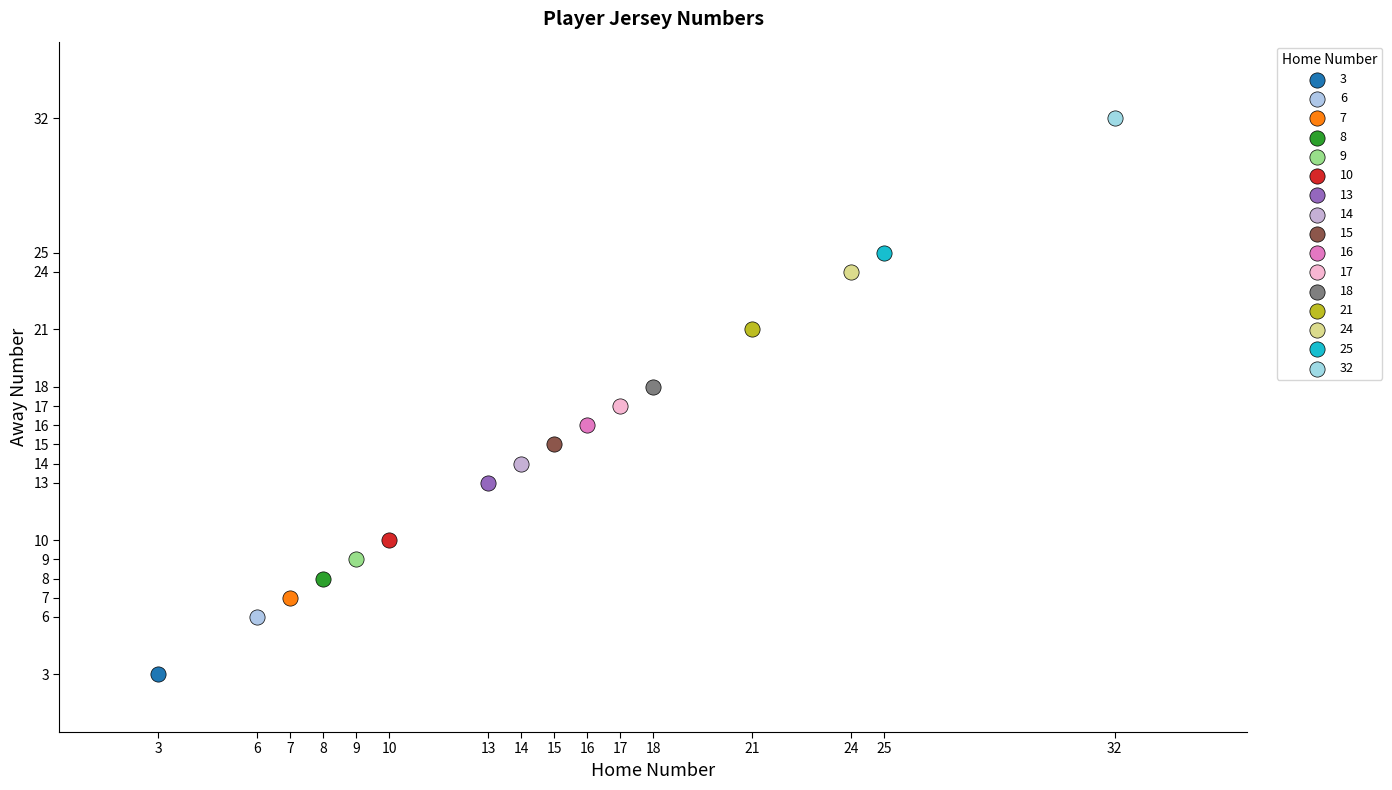

What are all the series names shown in the legend?

3, 6, 7, 8, 9, 10, 13, 14, 15, 16, 17, 18, 21, 24, 25, 32